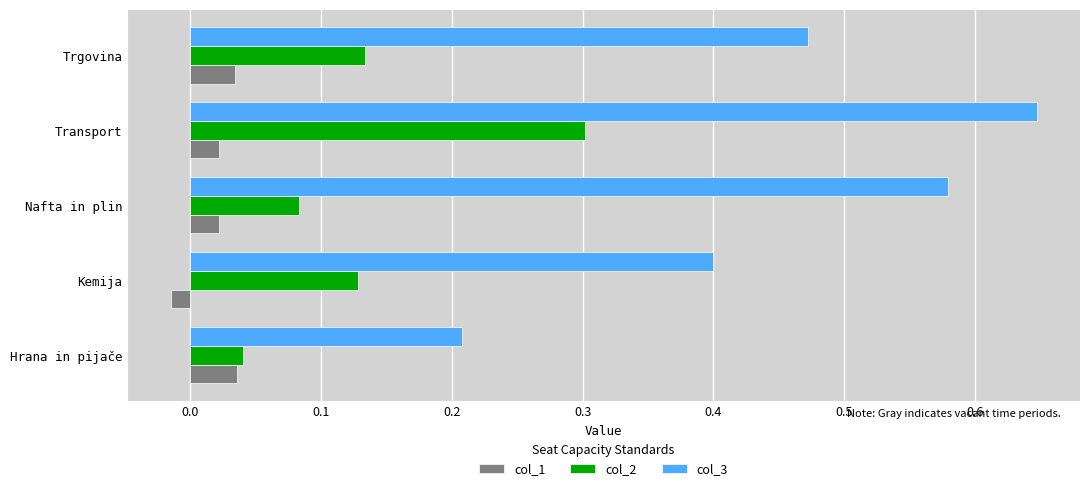

List the series in order of their peak value, lowest first.

col_1, col_2, col_3